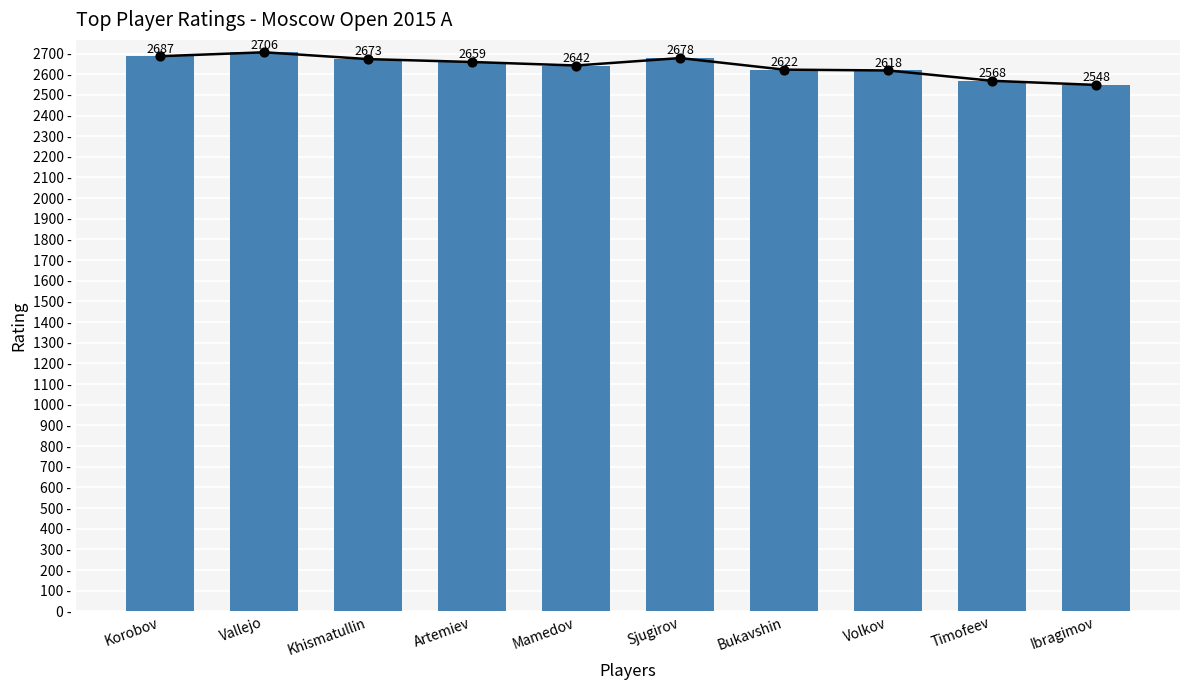

What is the ratio of the value at Ibragimov to the value at Vallejo?

0.9